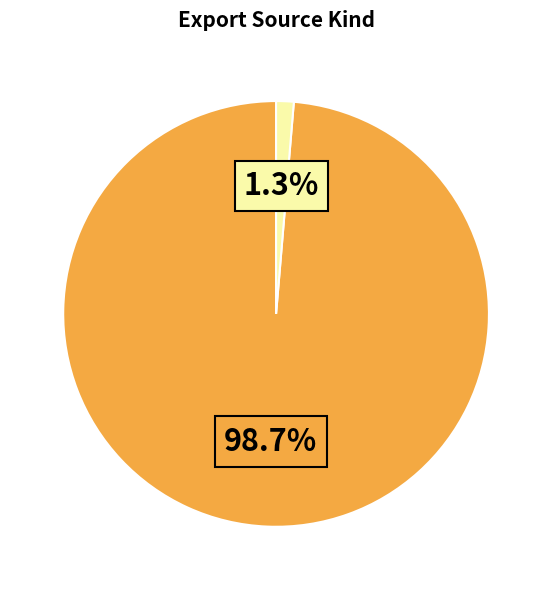

How many slices are in this pie chart?

2